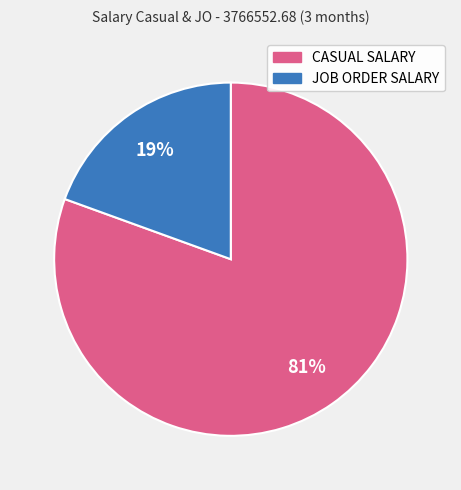

Which category accounts for the majority?

CASUAL SALARY